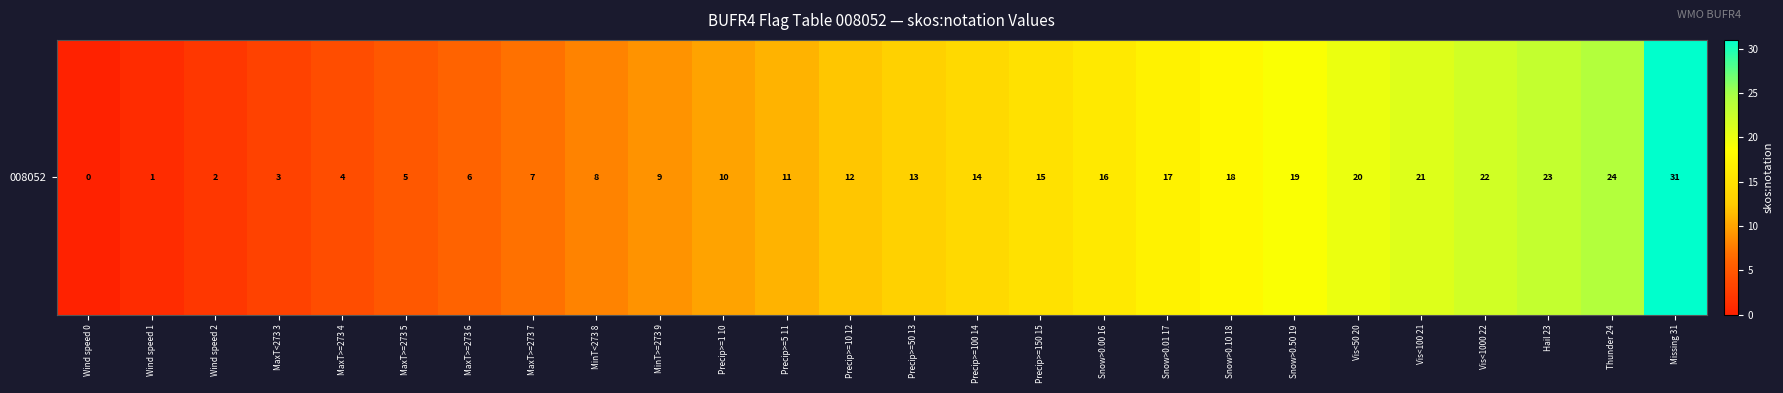

What is the maximum value shown in the chart?

31